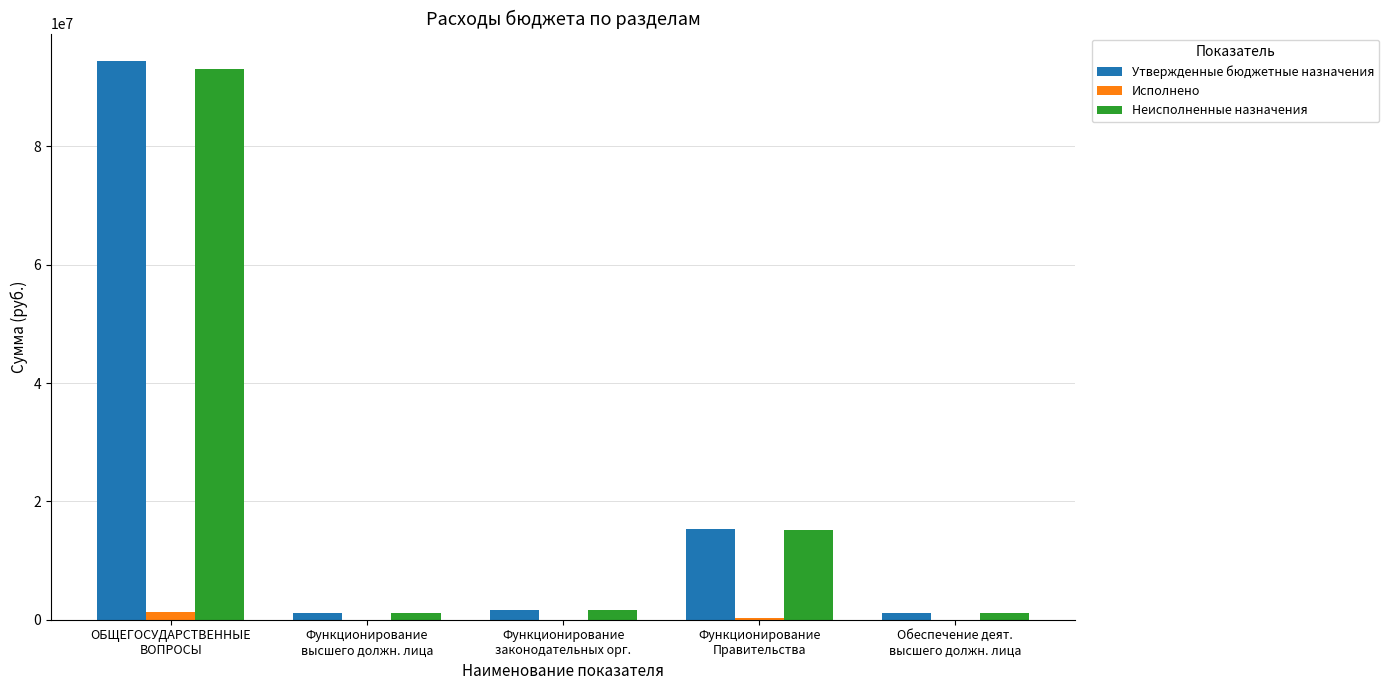

How many groups of bars are there?

5